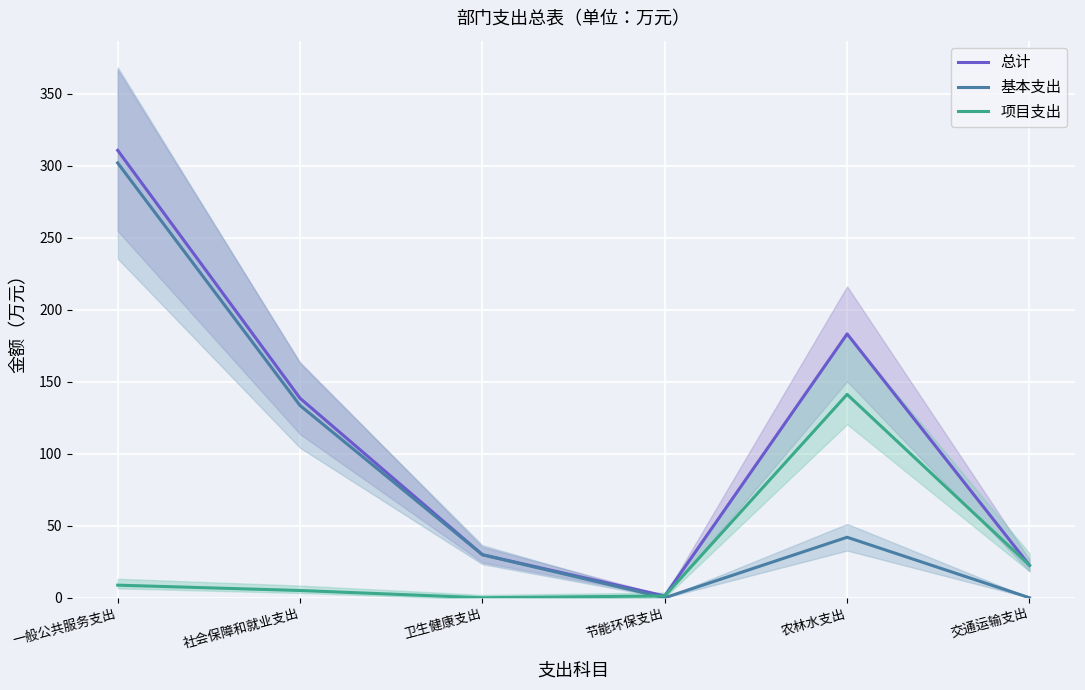

Rank the categories by 基本支出 value from highest to lowest.

一般公共服务支出, 社会保障和就业支出, 农林水支出, 卫生健康支出, 节能环保支出, 交通运输支出